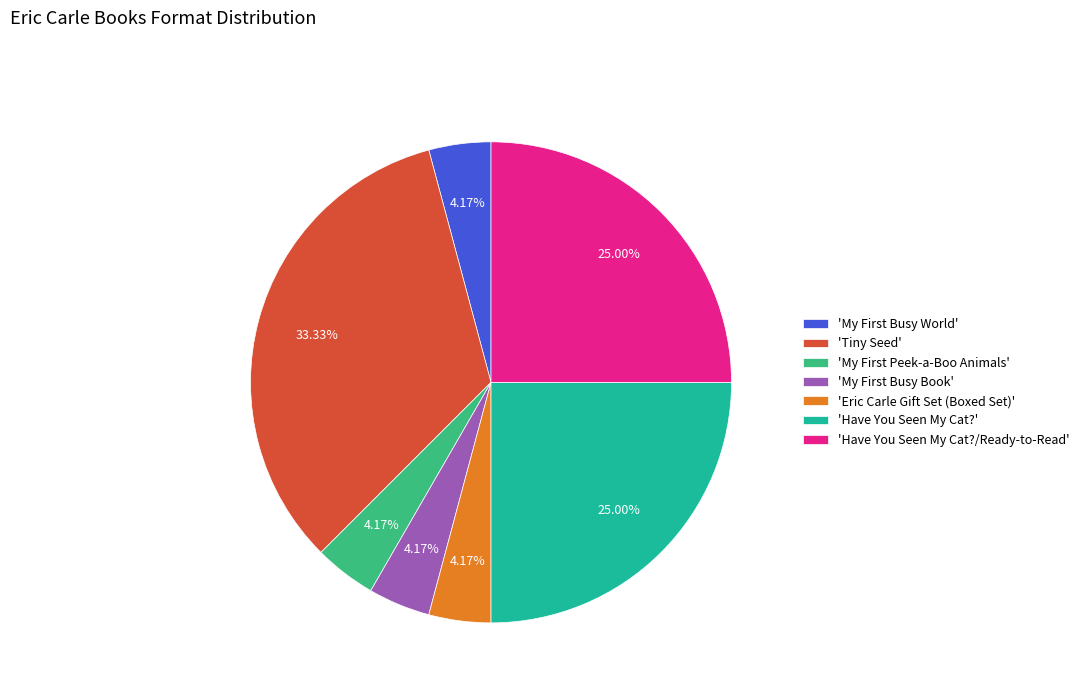

What is the largest slice in the pie chart?

'Tiny Seed'